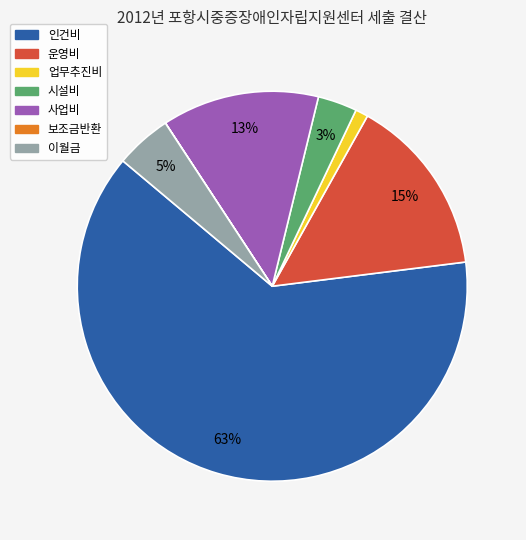

Between 업무추진비 and 이월금, which is larger?

이월금